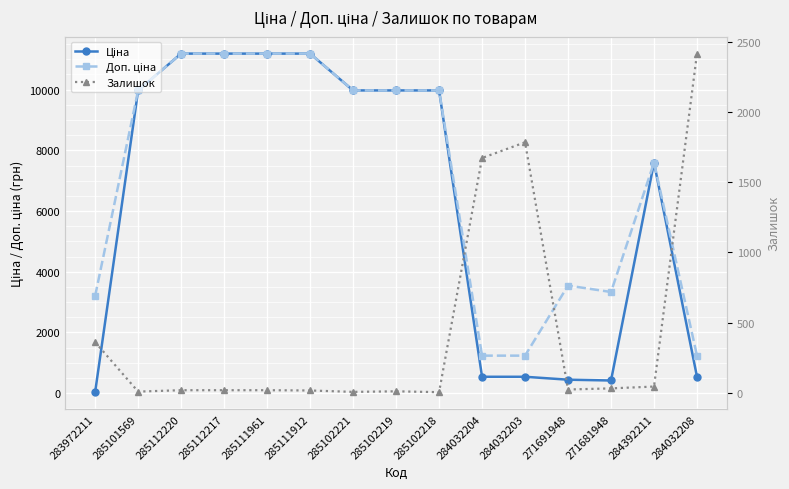

How many lines are shown in the chart?

3